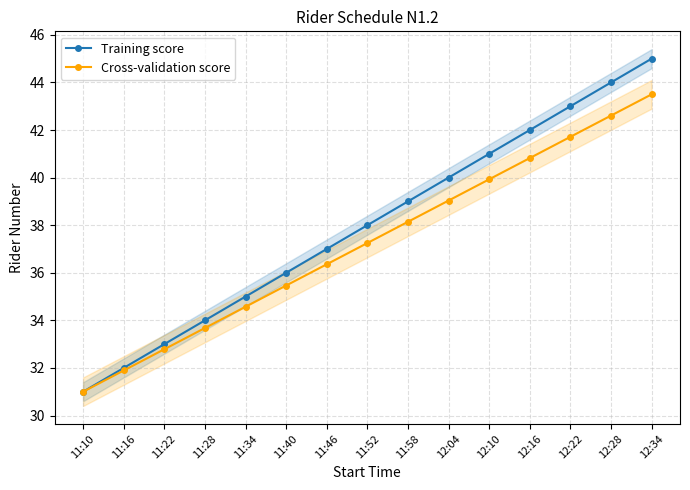

At which label does Training score reach its peak?

12:34